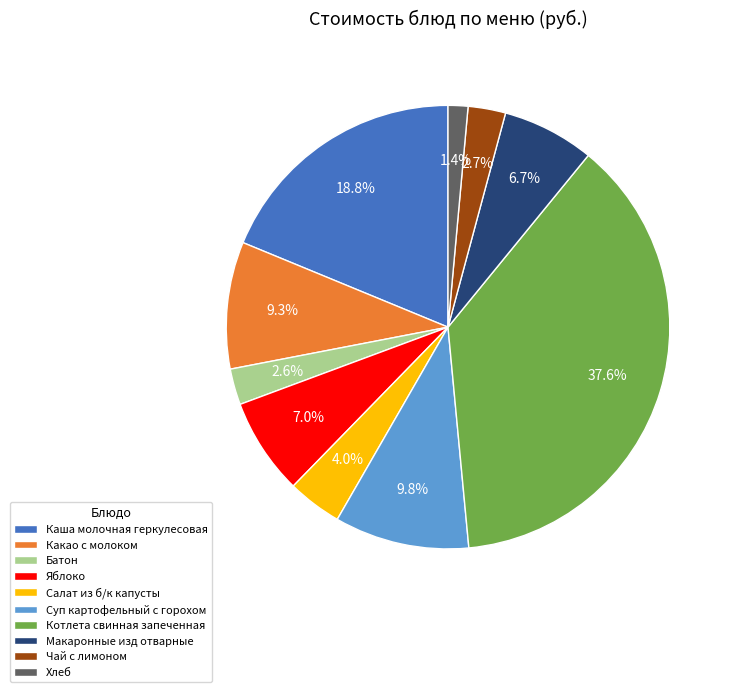

How many slices are in this pie chart?

10